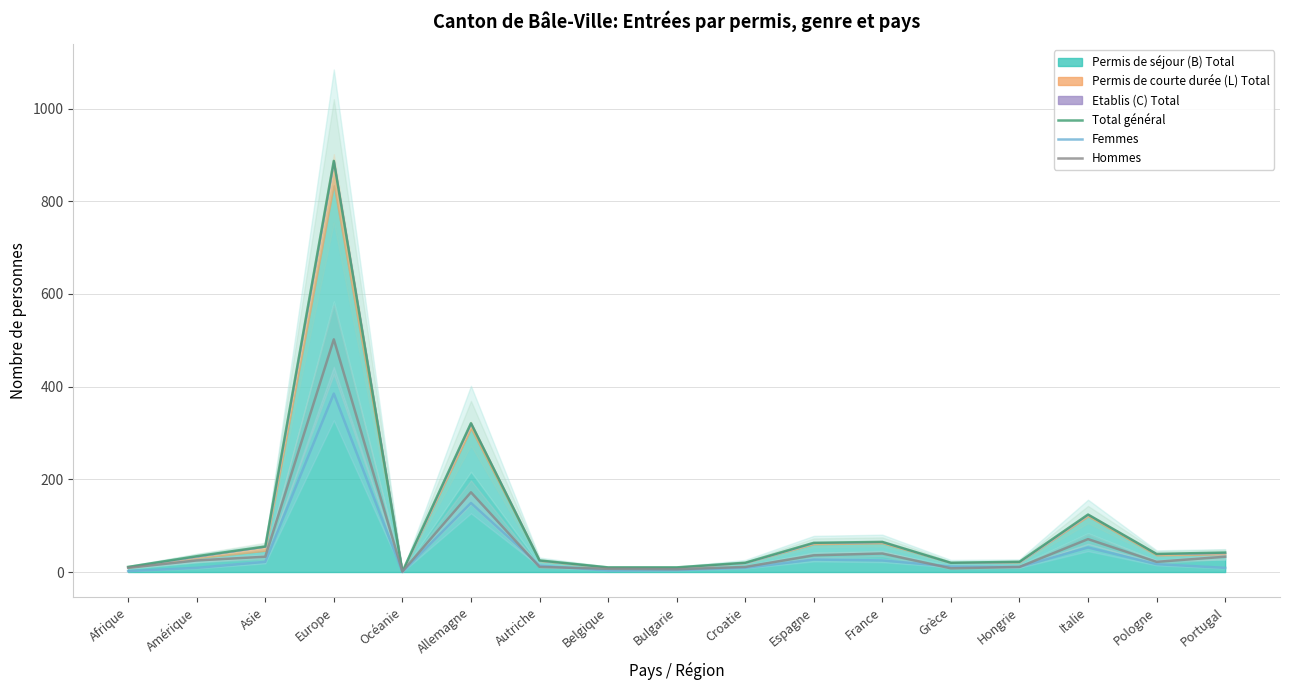

How many values in the Femmes series exceed 12?

8